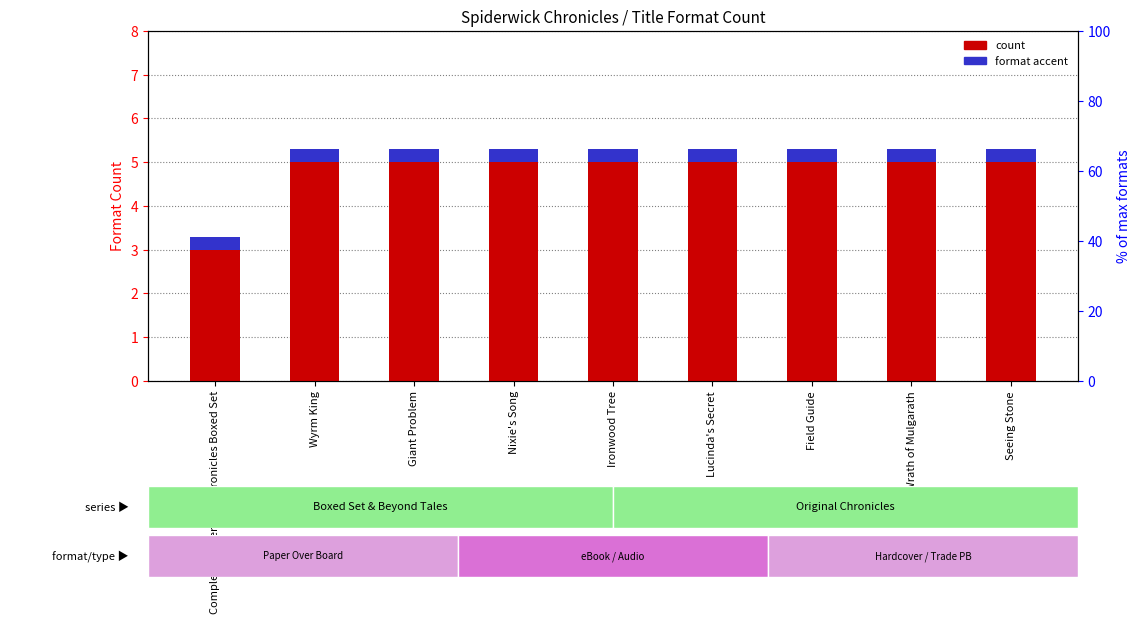

What is the spread (max minus min) of values at Lucinda's Secret?

4.7